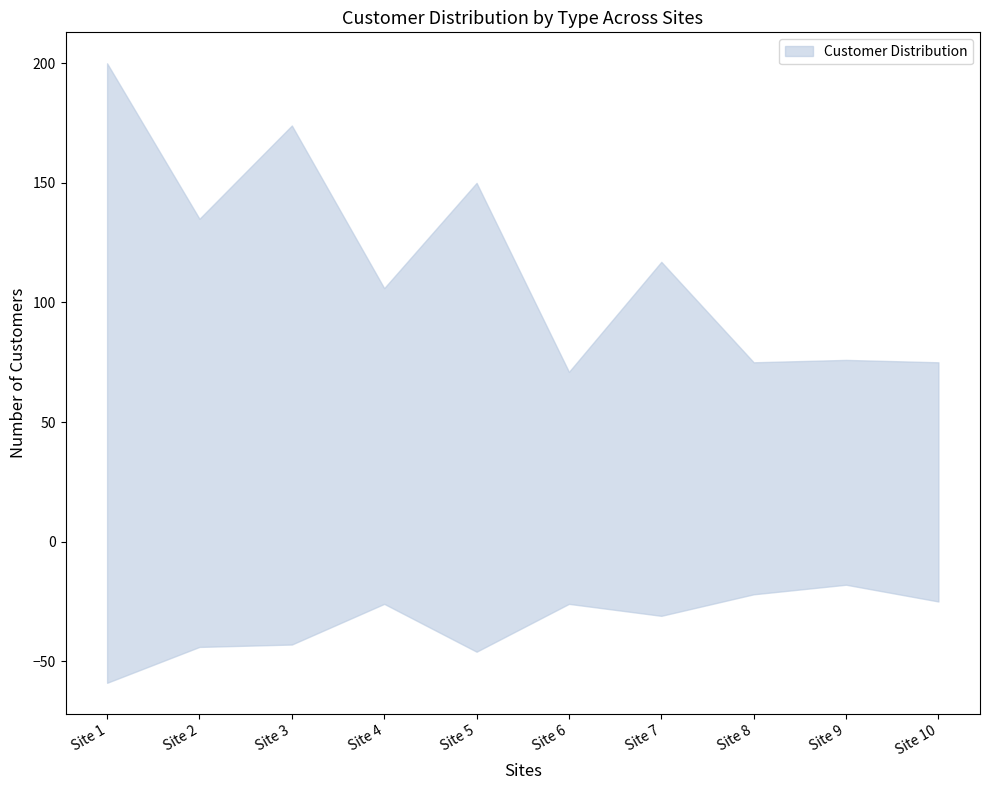

At which category is the sum across all series the highest?

Site 1